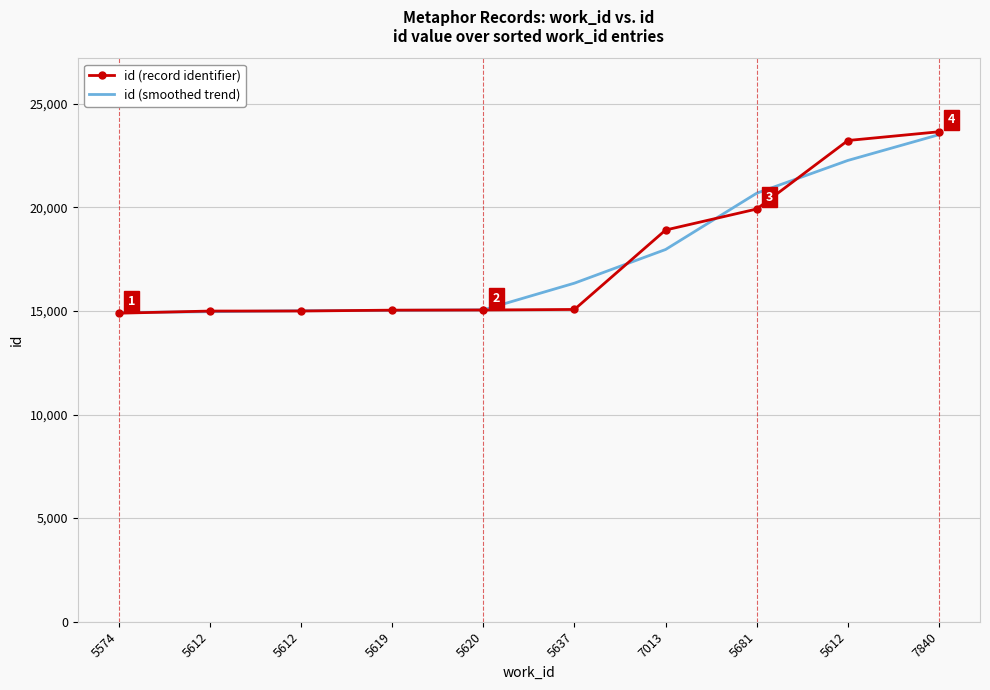

What is the difference between the id (smoothed trend) values at 5574 and 5612?

85